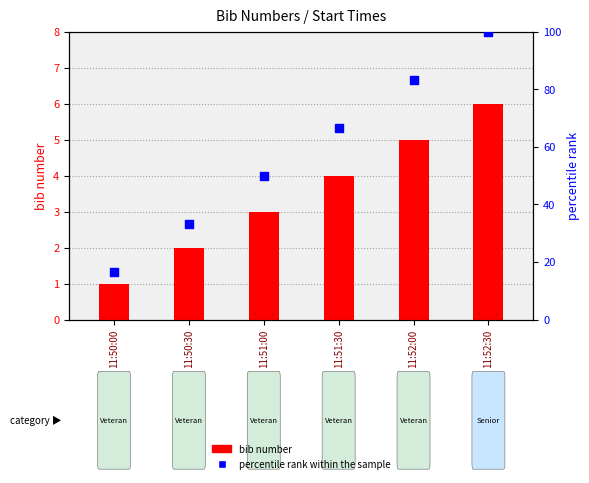

What is the total value across all series at 11:51:30?

70.7